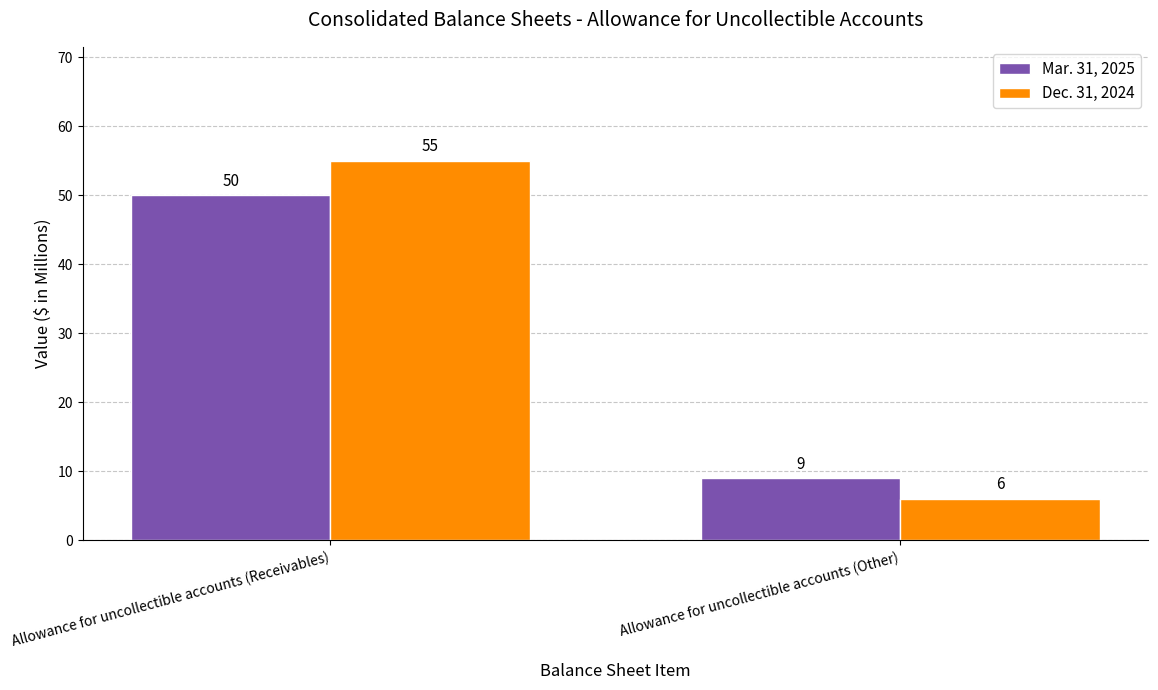

What position from the right is Allowance for uncollectible accounts (Other)?

1